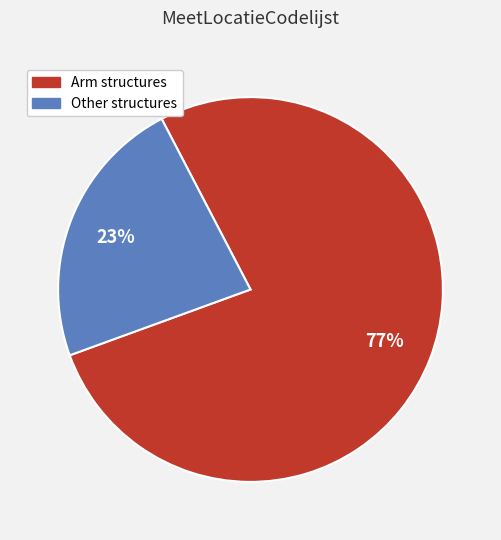

Does any single category account for the majority?

Yes